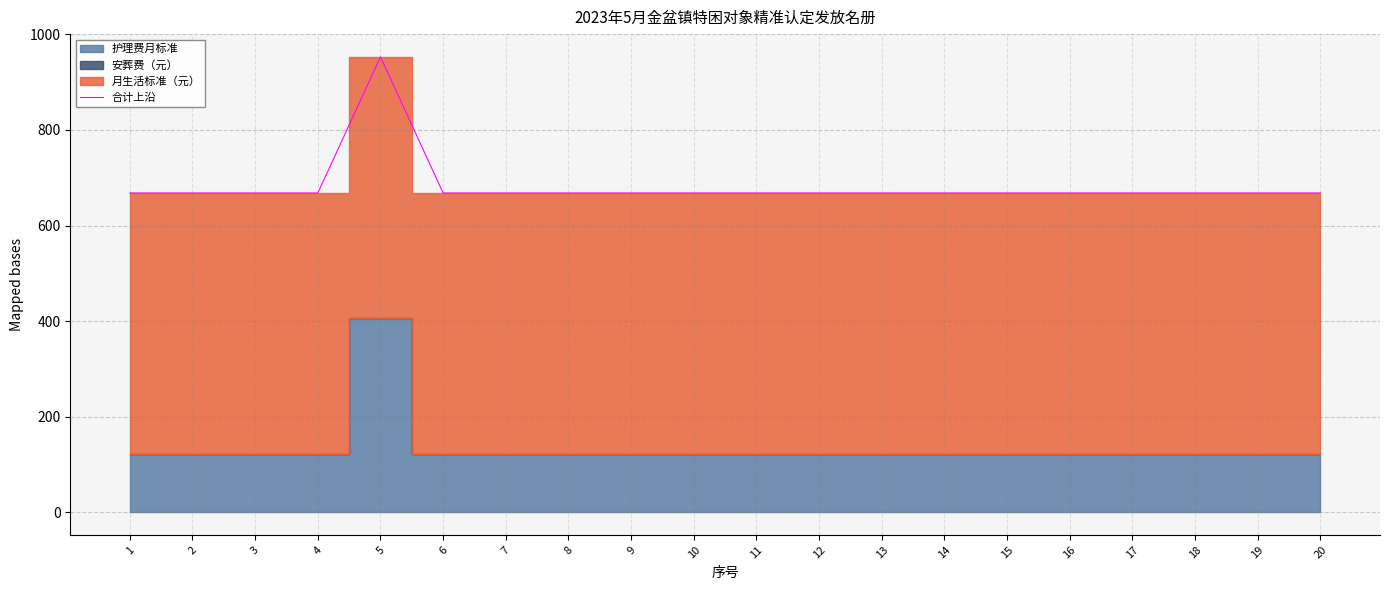

How many data points are above 668?

1